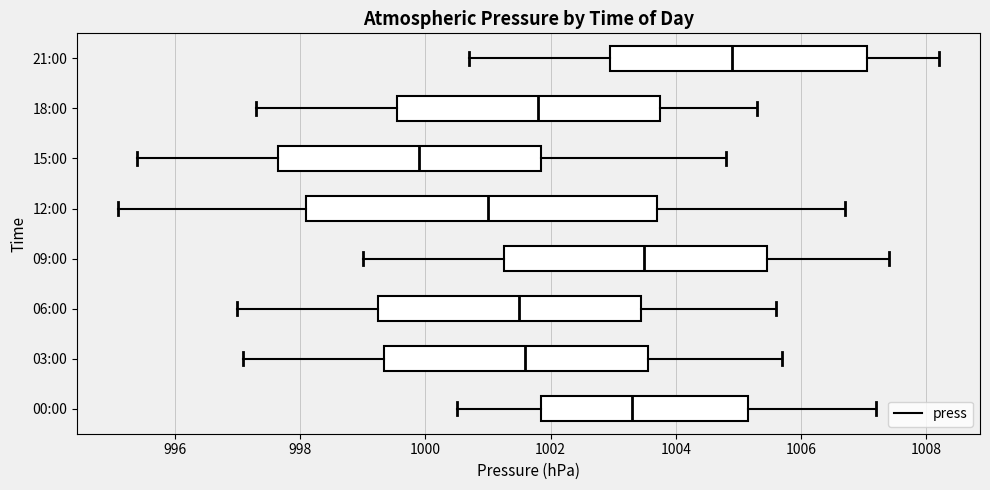

Where does the left whisker of the box for 18:00 end on the x-axis? The values are not printed on the chart, so give them approximately, as read against the axis.

997.4